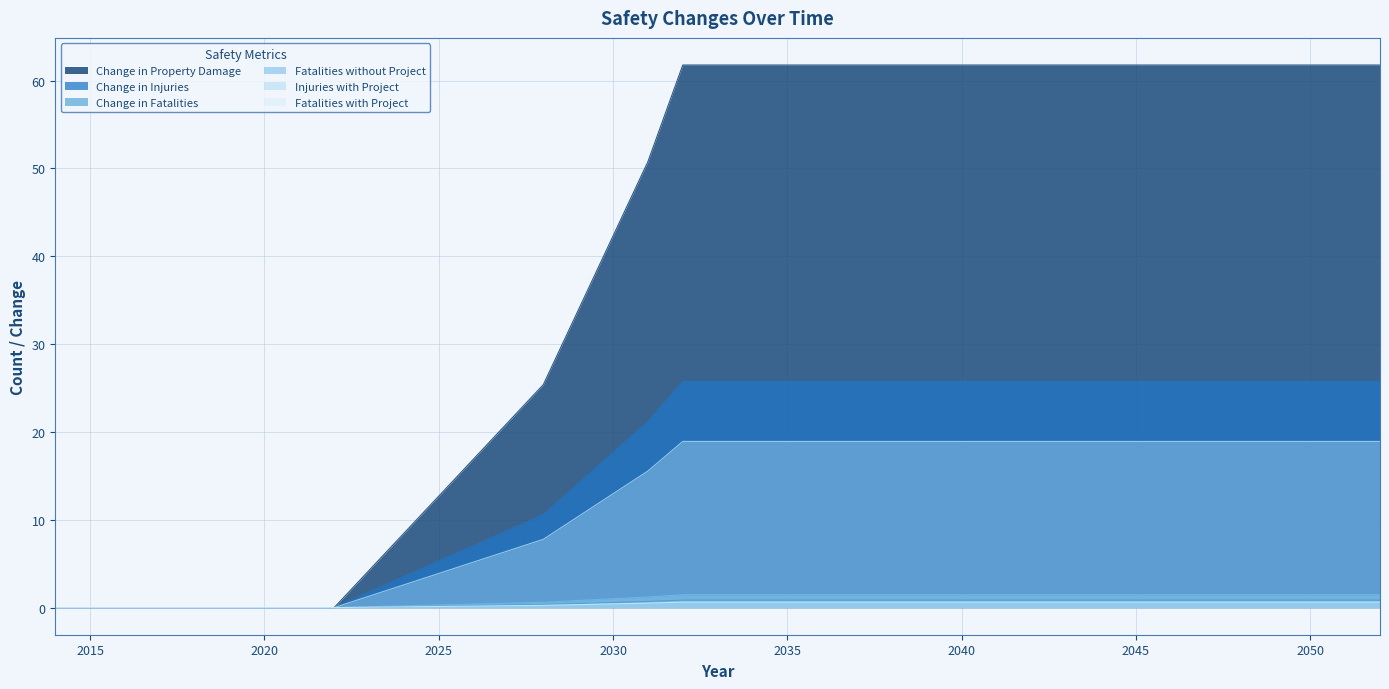

Where is Fatalities with Project nearest to the value 0?

2014